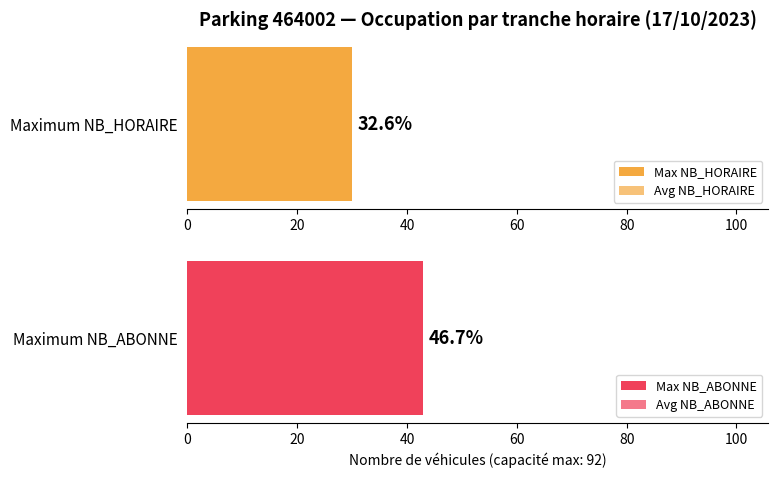

Are the bars horizontal?

Yes